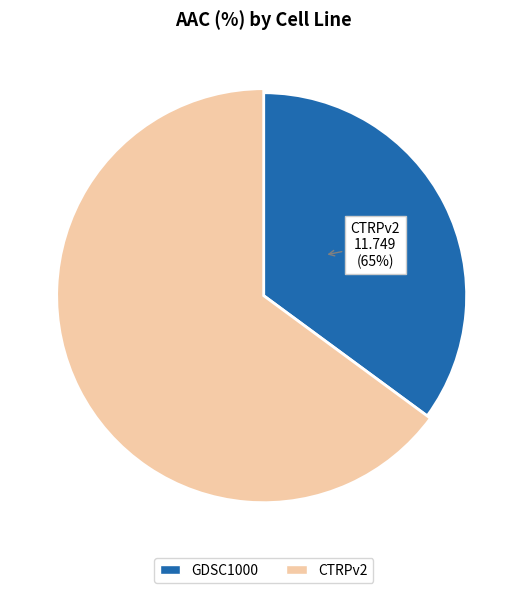

To the nearest percent, what percentage of the pie is CTRPv2?

65%